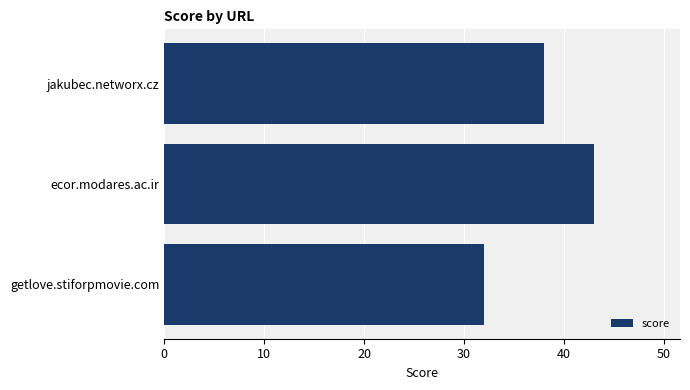

Does the chart contain stacked bars?

No